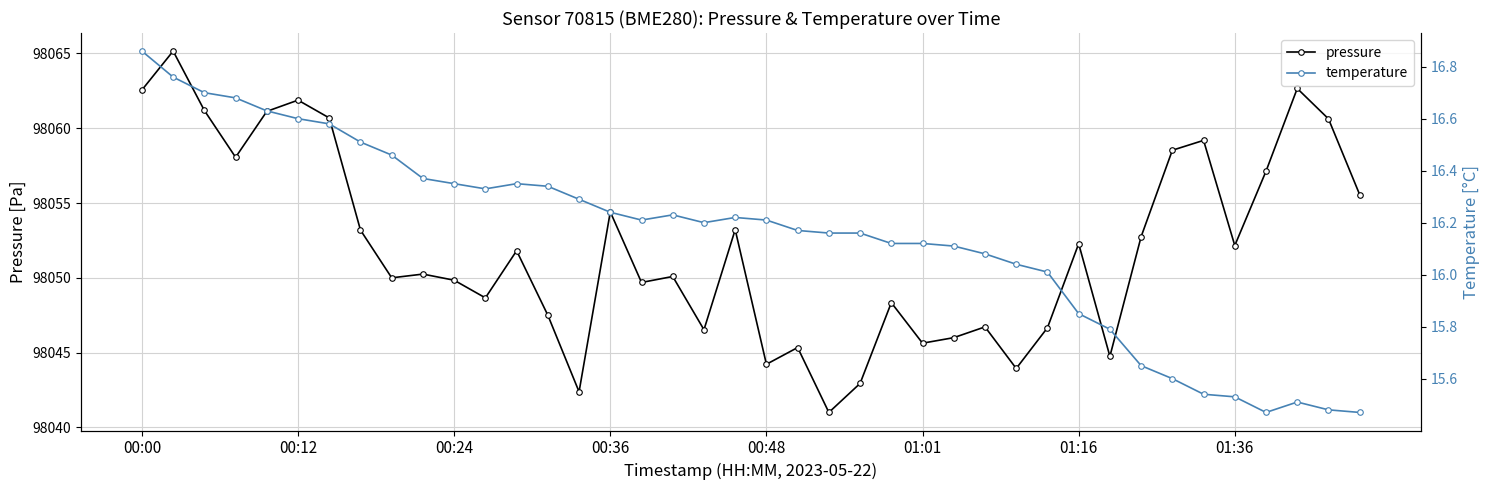

True or false: pressure has more than 1 interior local peaks.

True